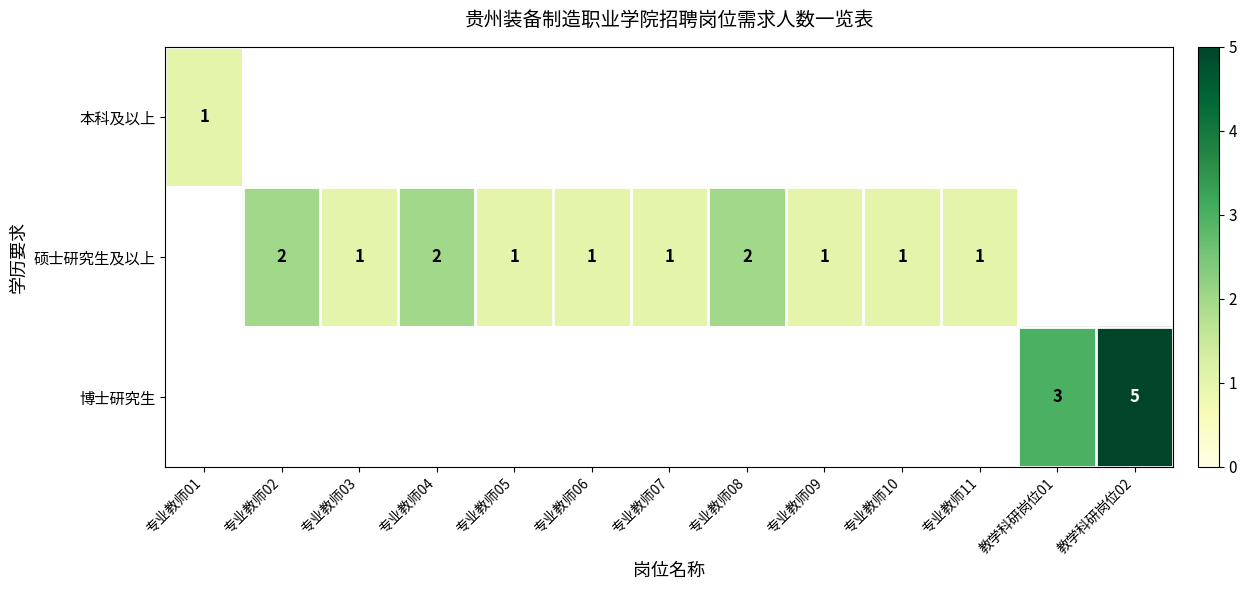

The 博士研究生 series shows 1 at 教学科研岗位01. True or false?

False